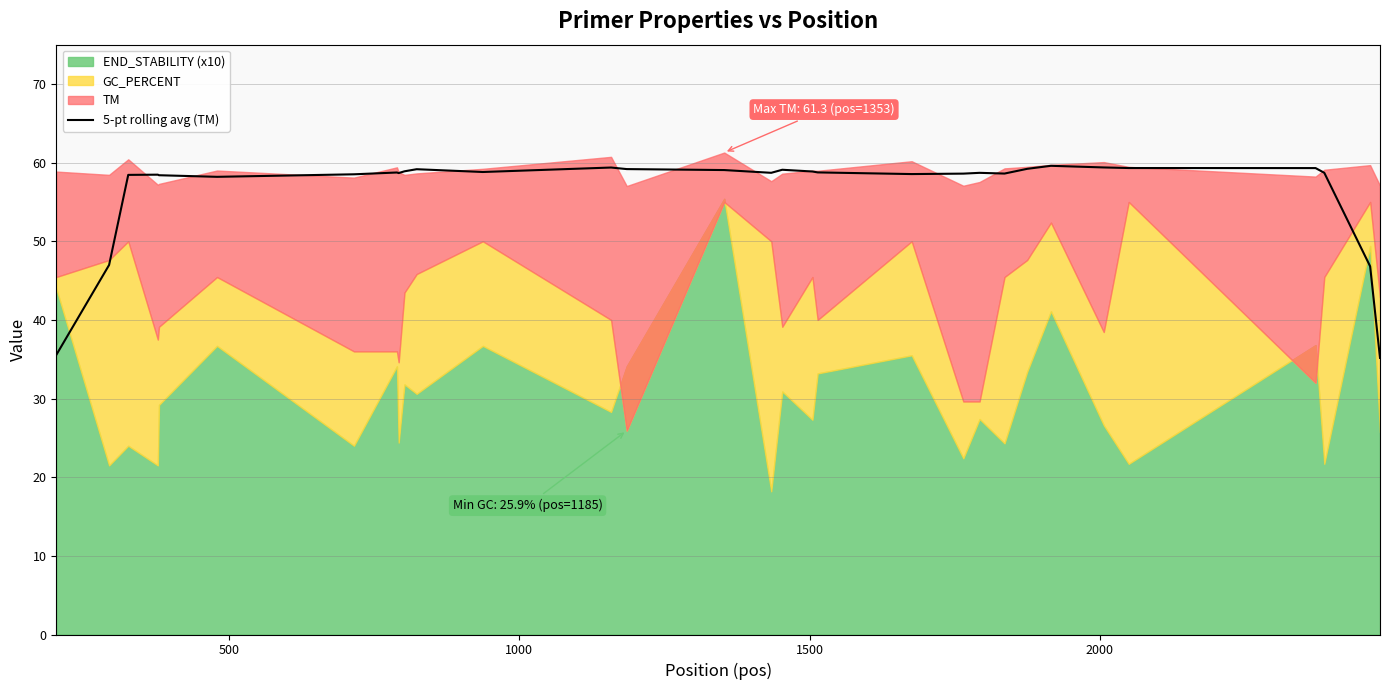

What is the value of the 26th point from the left?

59.4